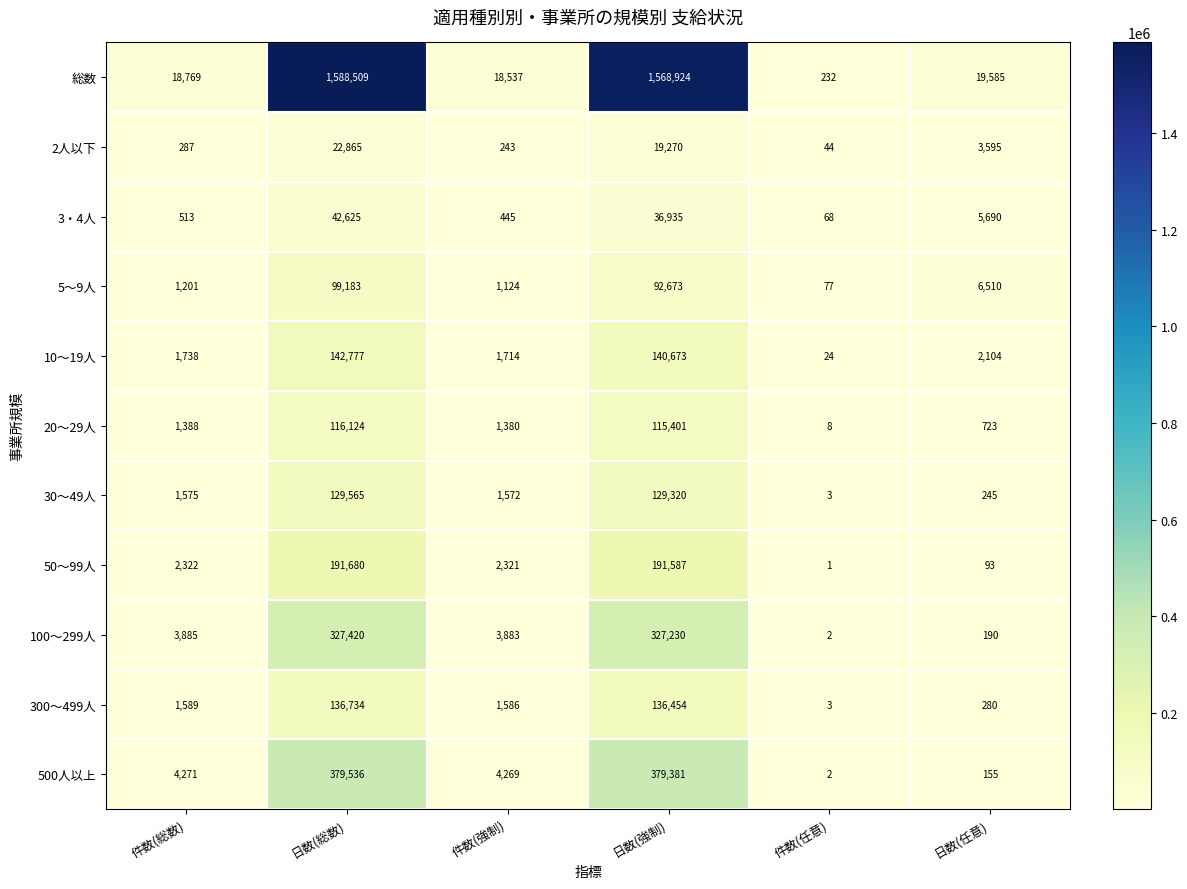

Rank the series by their maximum value, from lowest to highest.

2人以下, 3・4人, 5～9人, 20～29人, 30～49人, 300～499人, 10～19人, 50～99人, 100～299人, 500人以上, 総数